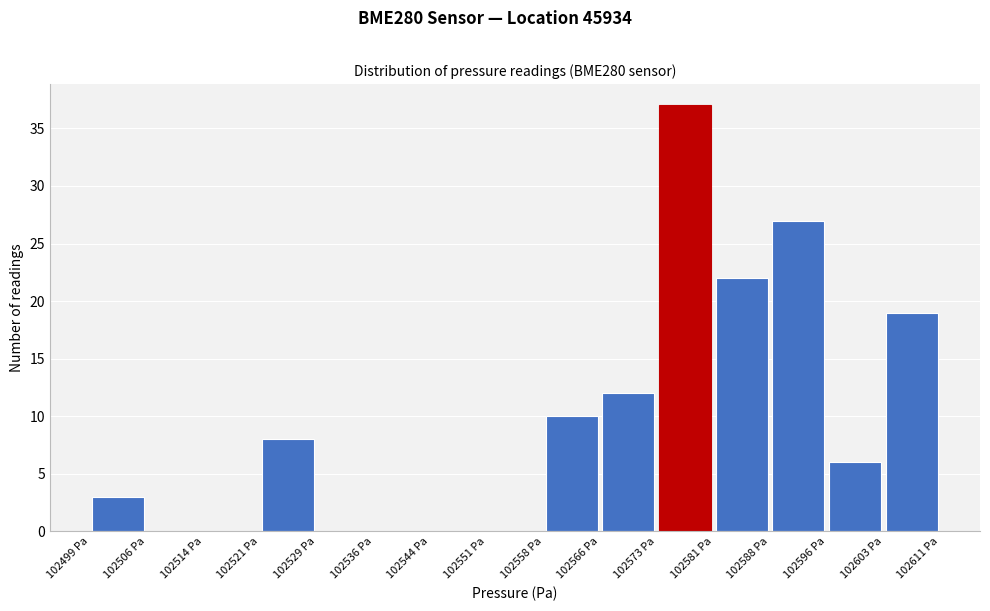

Reading left to right, transcribe this chart: for each bar, give the range it covers on the x-axis and its height. Neither the bar edges nor the heights are printed on the chart, so give them approximately, as read against the axes.

102499 to 102506: 3
102506 to 102514: 0
102514 to 102521: 0
102521 to 102529: 8
102529 to 102536: 0
102536 to 102544: 0
102544 to 102551: 0
102551 to 102558: 0
102558 to 102566: 10
102566 to 102573: 12
102573 to 102581: 37
102581 to 102588: 22
102588 to 102596: 27
102596 to 102603: 6
102603 to 102611: 19